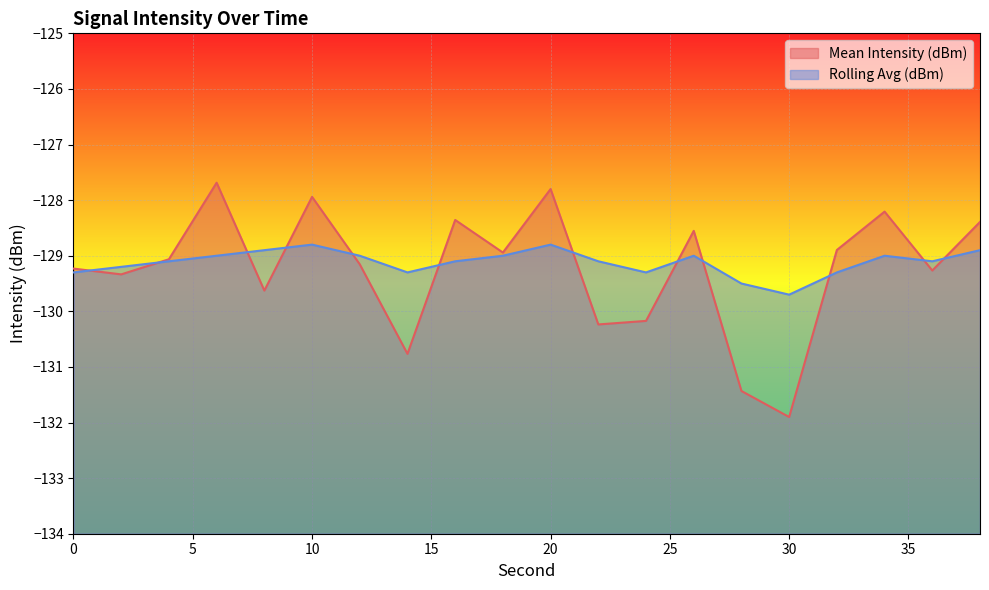

Reading left to right, what are all the values shown in this chart?

Mean Intensity (dBm): 0=-129.2	2=-129.3	4=-129.1	6=-127.7	8=-129.6	10=-127.9	12=-129.2	14=-130.8	16=-128.4	18=-128.9	20=-127.8	22=-130.2	24=-130.2	26=-128.6	28=-131.4	30=-131.9	32=-128.9	34=-128.2	36=-129.3	38=-128.4
Rolling Avg (dBm): 0=-129.3	2=-129.2	4=-129.1	6=-129.0	8=-128.9	10=-128.8	12=-129.0	14=-129.3	16=-129.1	18=-129.0	20=-128.8	22=-129.1	24=-129.3	26=-129.0	28=-129.5	30=-129.7	32=-129.3	34=-129.0	36=-129.1	38=-128.9